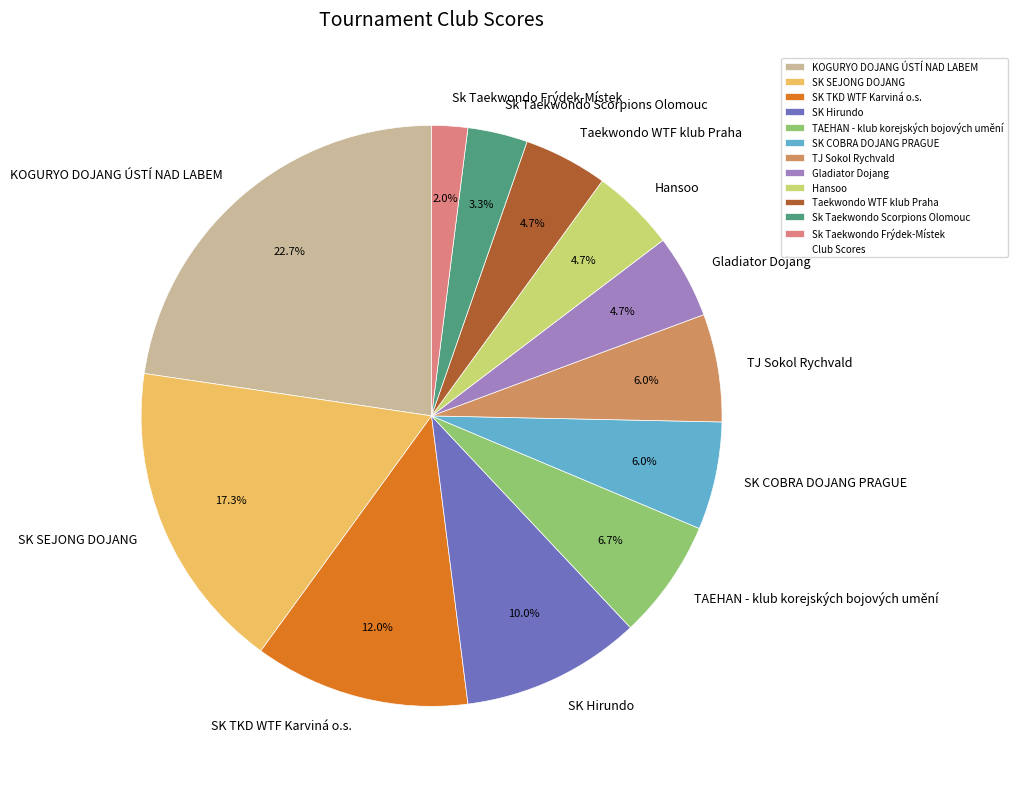

Is TAEHAN - klub korejských bojových umění the majority of the pie?

No